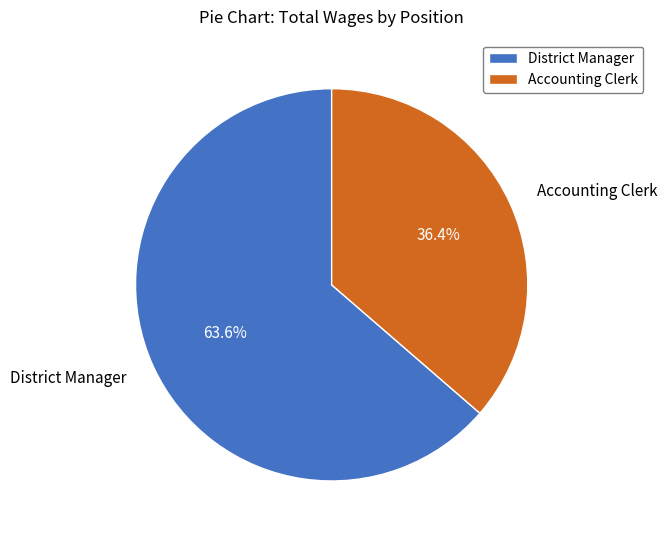

Count the number of slices in the pie.

2